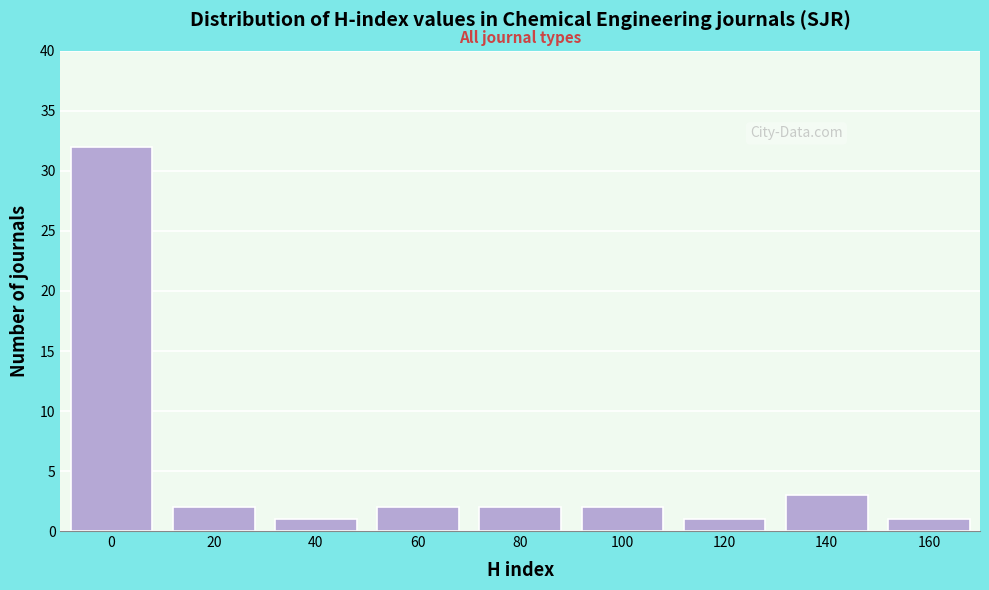

Reading right to left, extract all data points from this chart.

1	3	1	2	2	2	1	2	32